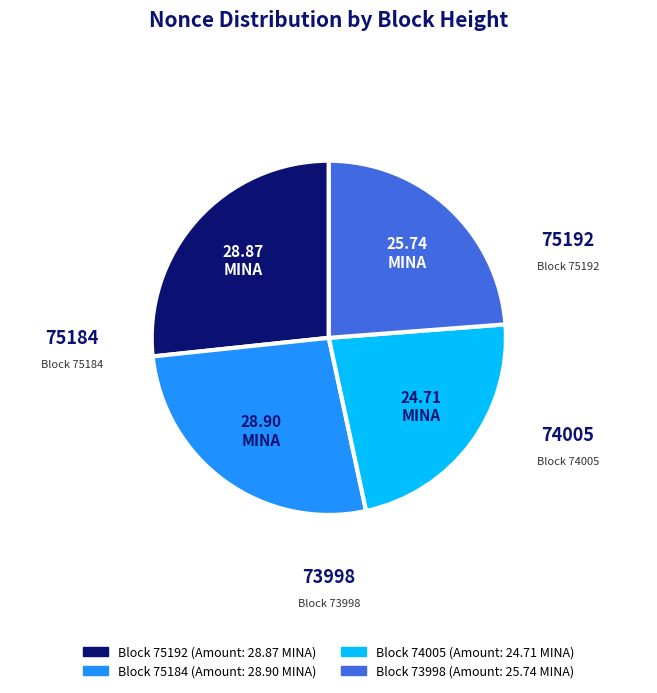

Is there any slice that represents more than half of the pie?

No